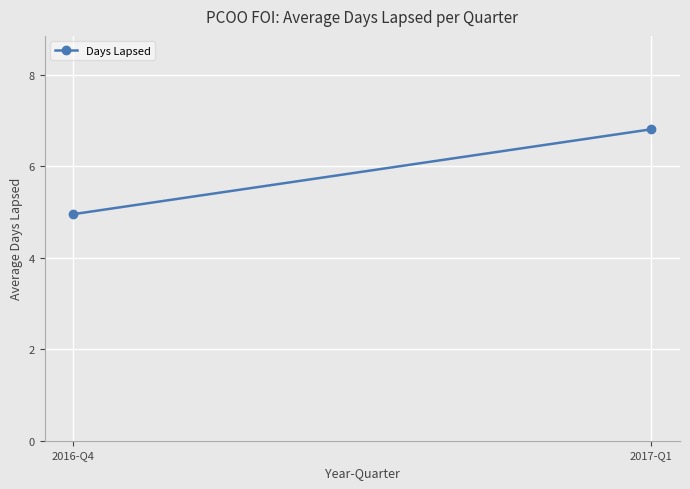

What is the approximate value at 2016-Q4?

5.0